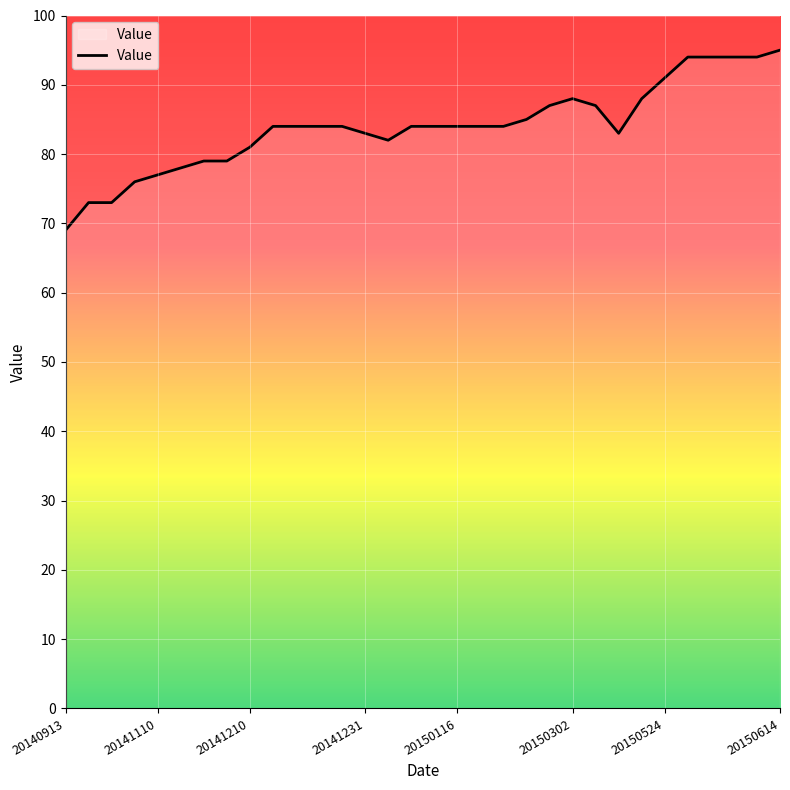

Is this an area chart (filled region under the line)?

No